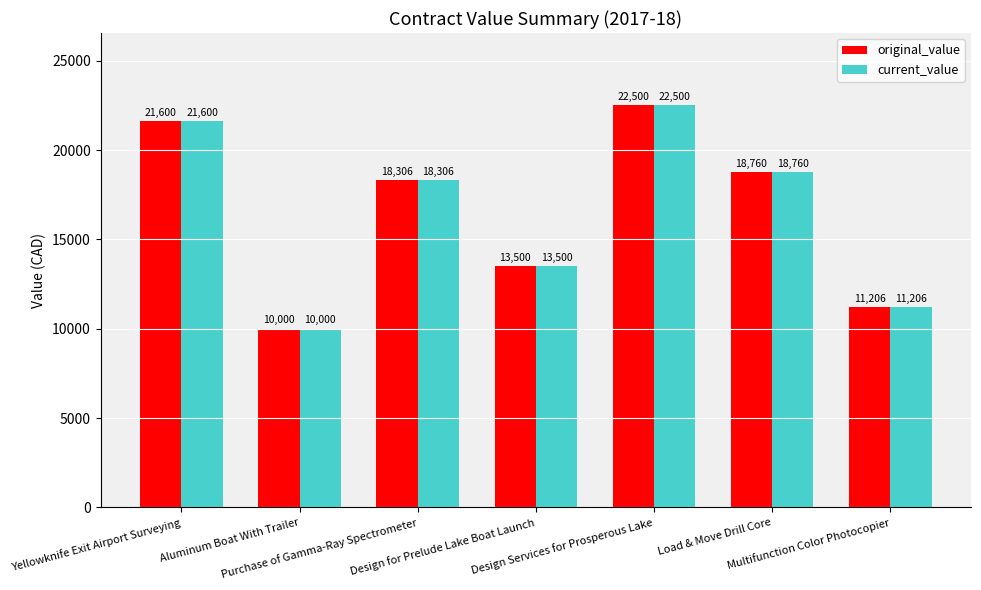

Is it true that current_value equals 8508.8 at Design for Prelude Lake Boat Launch?

False